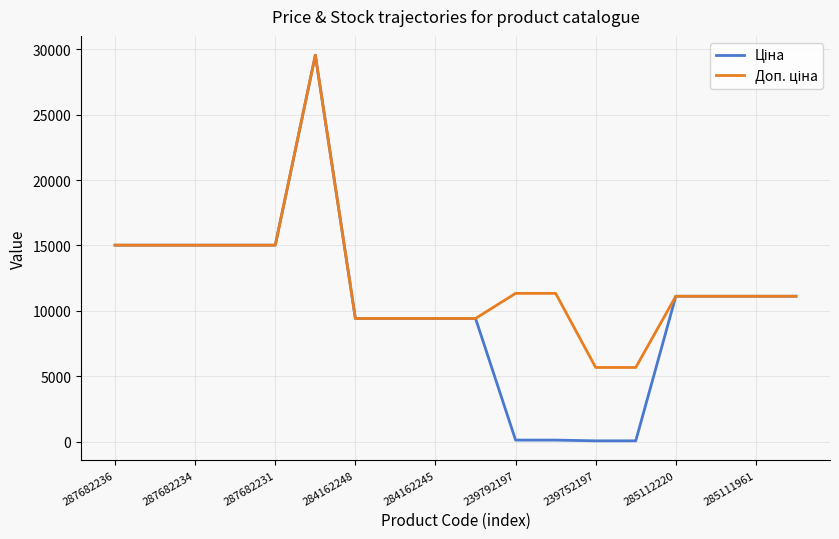

What is the total value across all series at 284162245?

18833.7